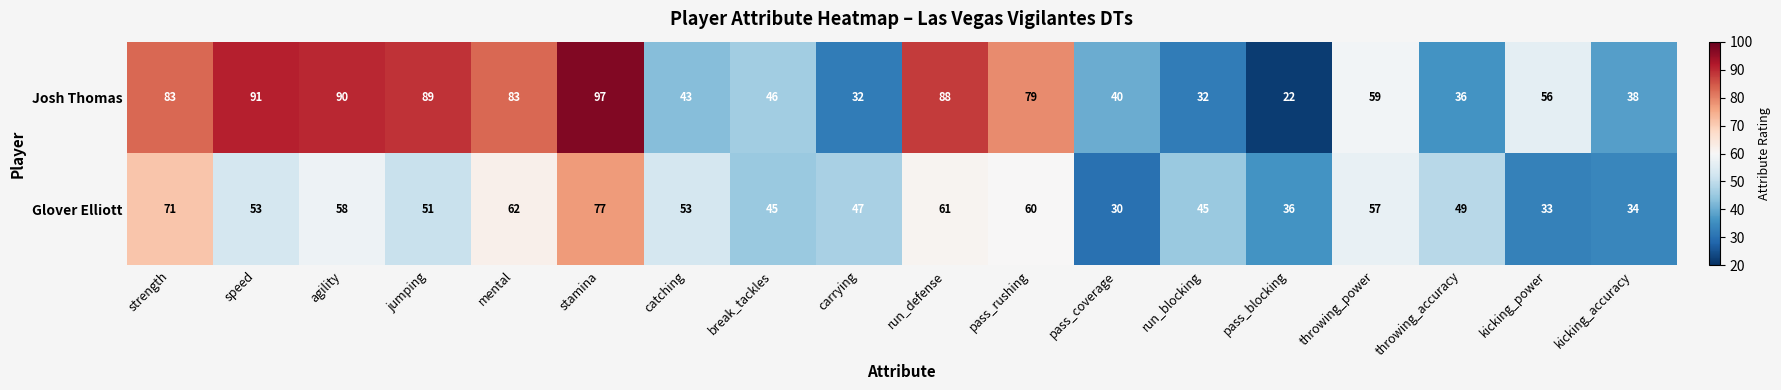

Between catching and pass_blocking, which series saw the biggest shift?

Josh Thomas